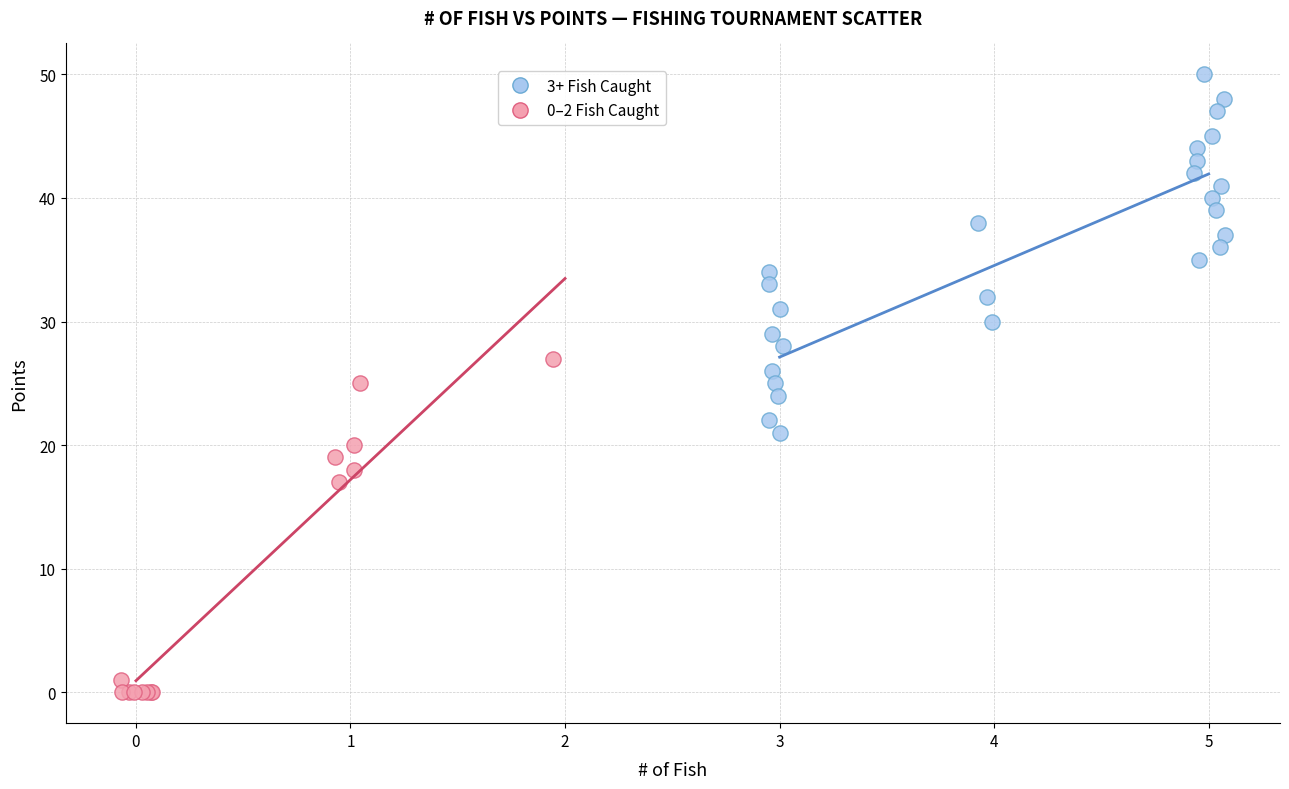

Which series reaches the maximum Y coordinate?

3+ Fish Caught